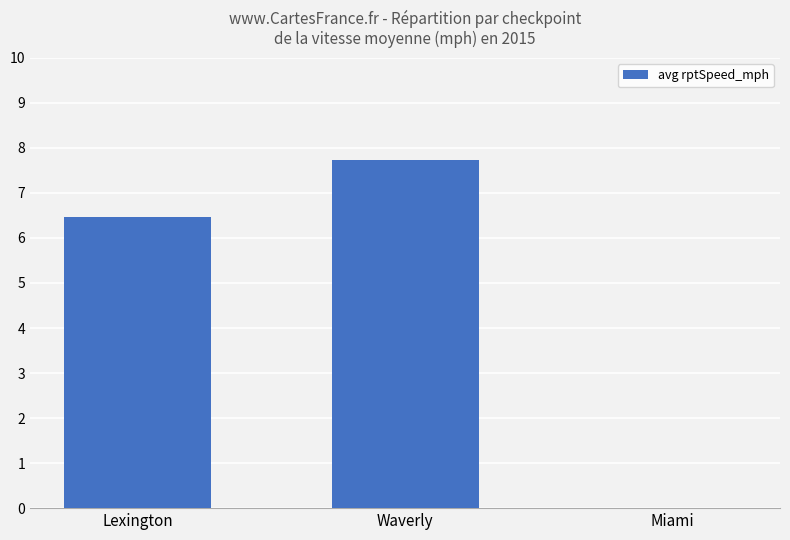

Which has a higher value, Waverly or Lexington?

Waverly